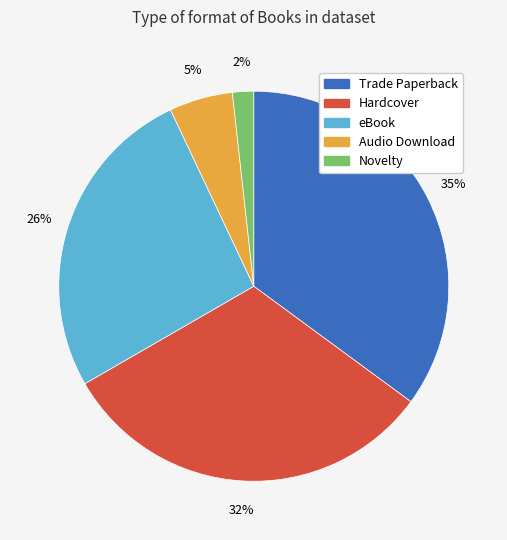

How many slices are in this pie chart?

5